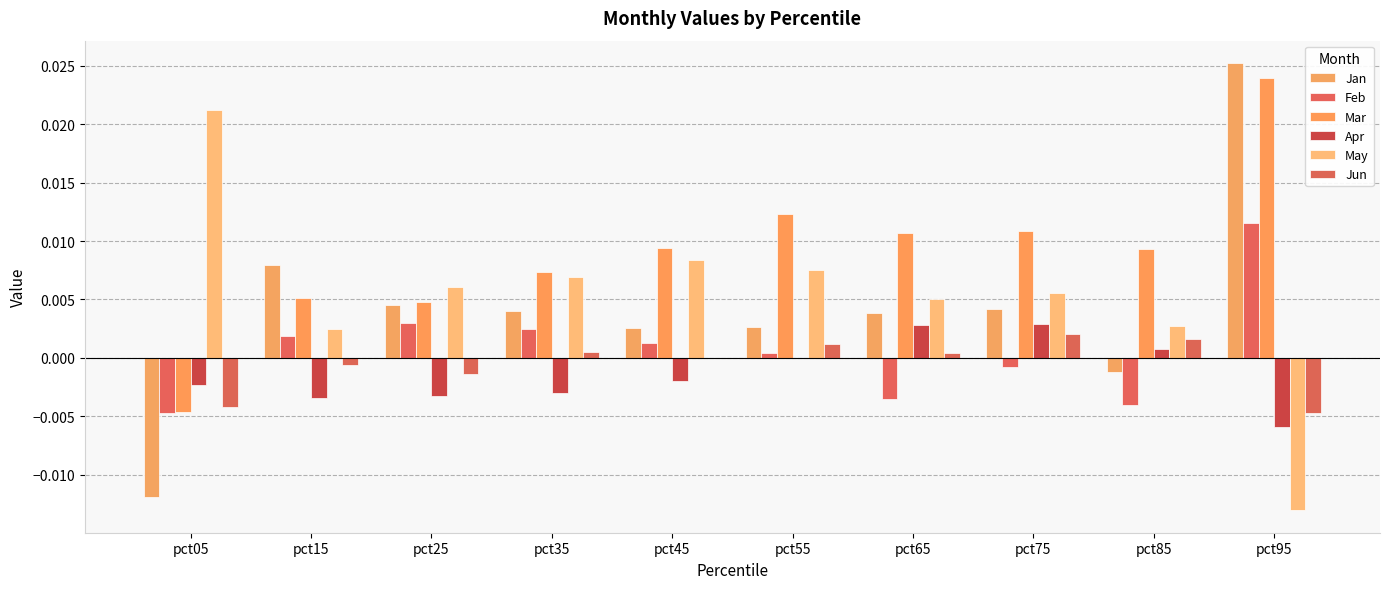

Which series has the widest spread of values?

Jan